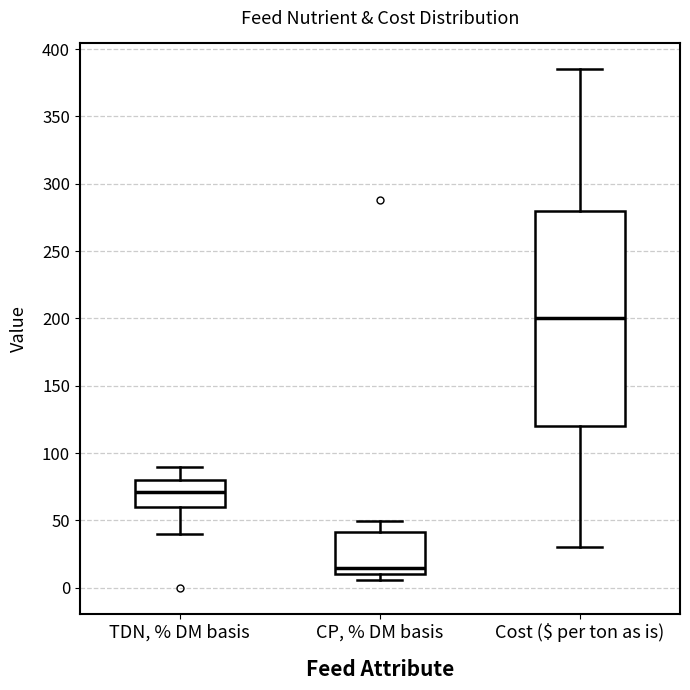

Reading left to right, transcribe this box plot: for each box, give where its median line is, the range the box spans, and where its two whiskers end, as read against the y-axis. The values are not printed on the chart, so give them approximately, as read against the axis.

TDN, % DM basis: median 70, box 60 to 80, whiskers 40 to 90
CP, % DM basis: median 15, box 10 to 40, whiskers 5 to 50
Cost ($ per ton as is): median 200, box 120 to 280, whiskers 30 to 385